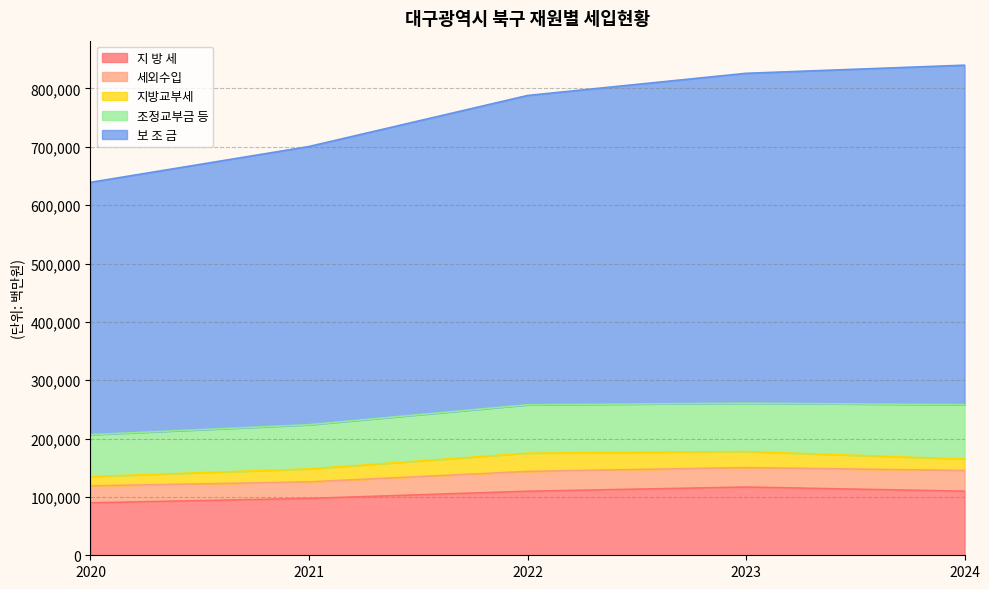

What is the maximum value shown in the chart?

581875